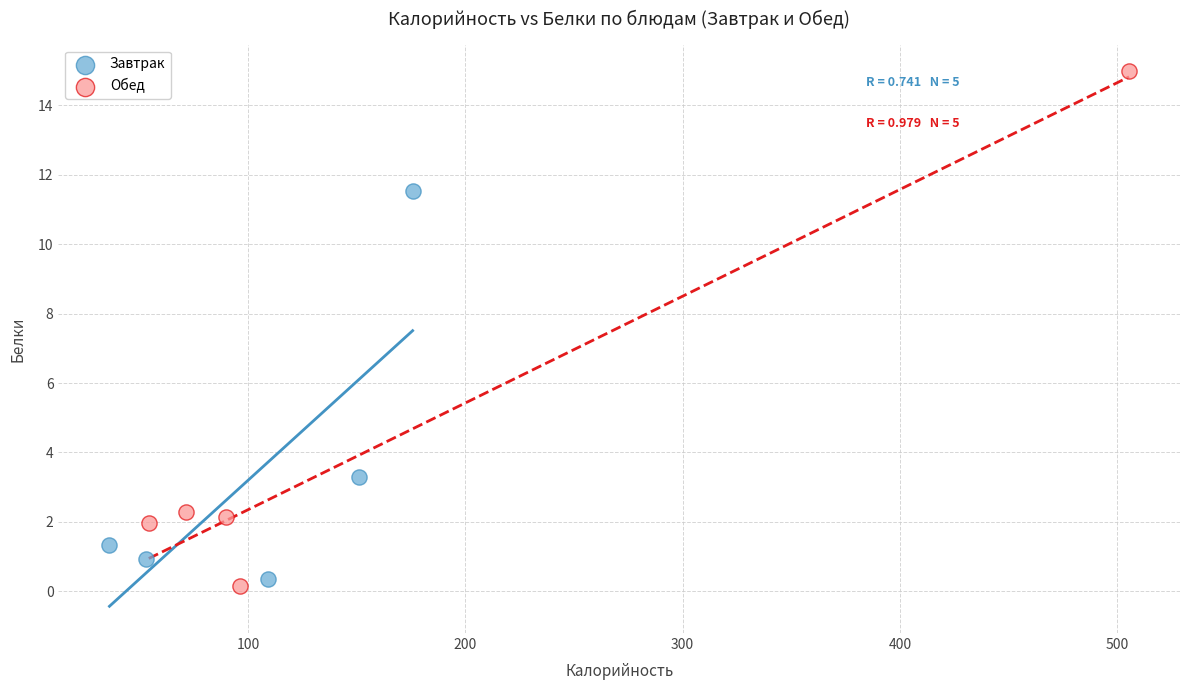

Which series contains the highest Y value?

Обед